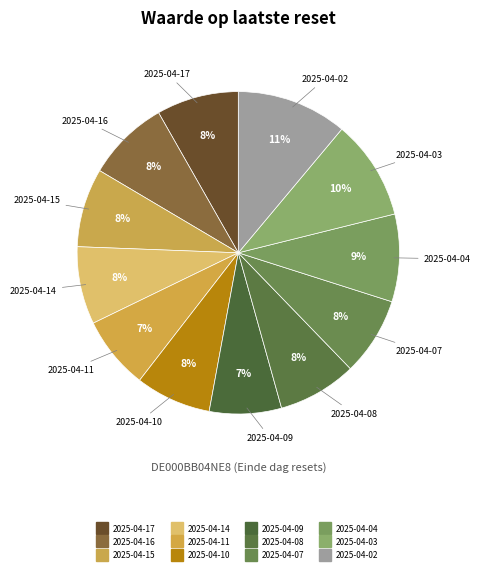

Which category has the smallest portion of the pie?

2025-04-09